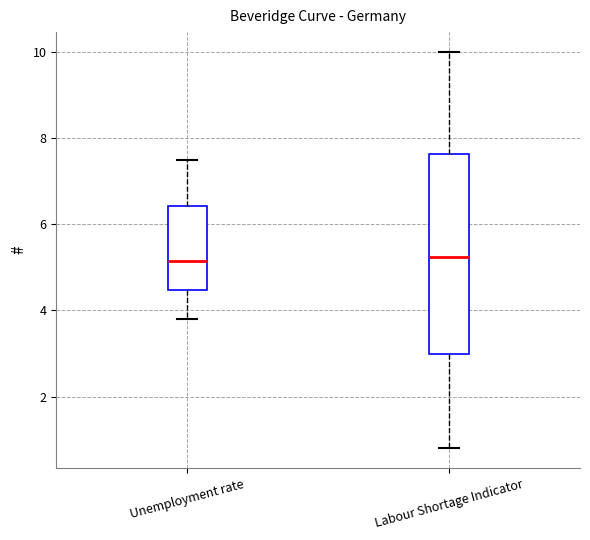

Reading left to right, read every box against the y-axis: the position of its median line, the range the box covers, and the ends of its whiskers. The values are not printed on the chart, so give them approximately, as read against the axis.

Unemployment rate: median 5.2, box 4.4 to 6.4, whiskers 3.8 to 7.6
Labour Shortage Indicator: median 5.2, box 3.0 to 7.6, whiskers 0.8 to 10.0